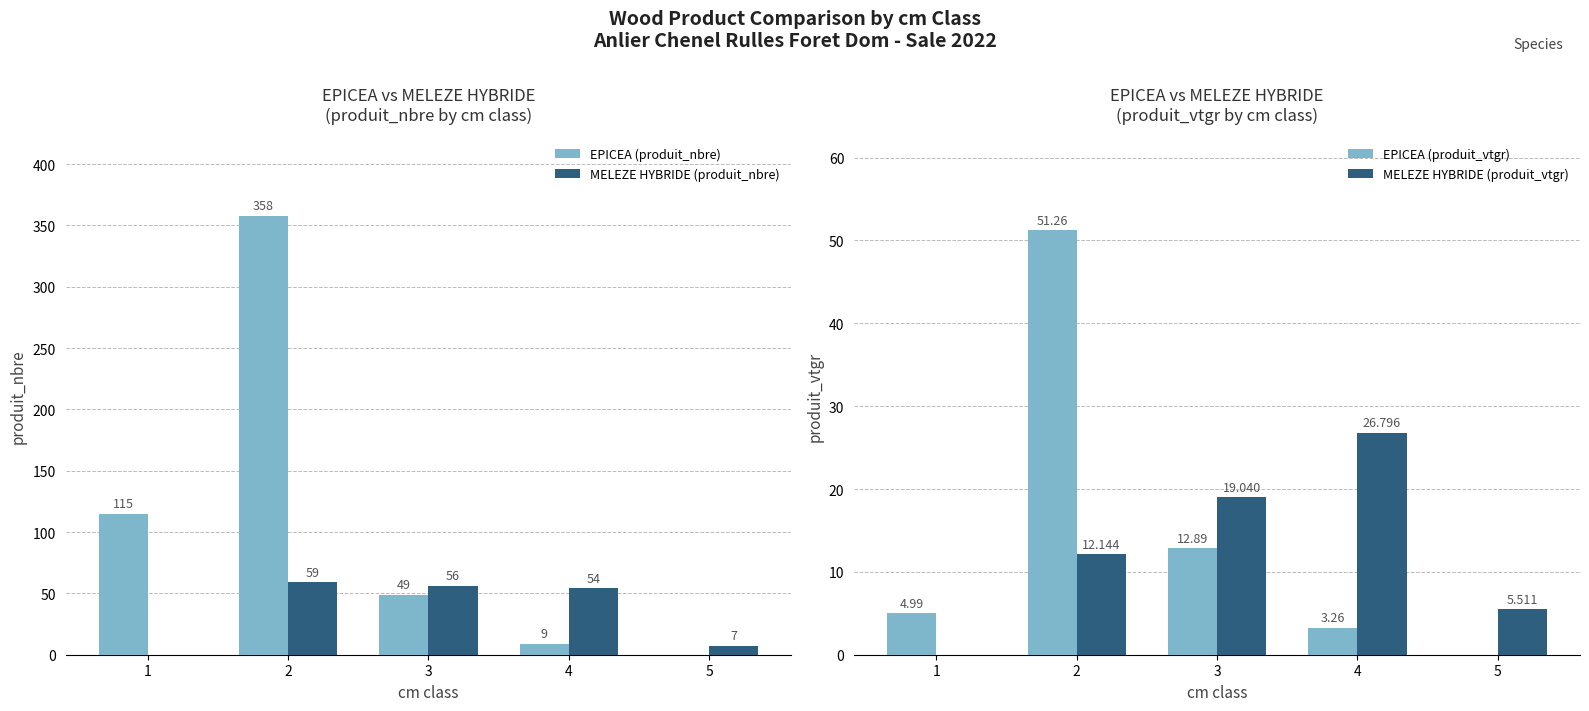

Reading right to left, extract all data points from this chart.

EPICEA (produit_nbre): 5=0.0	4=9.0	3=49.0	2=358.0	1=115.0
MELEZE HYBRIDE (produit_nbre): 5=7.0	4=54.0	3=56.0	2=59.0	1=0.0
EPICEA (produit_vtgr): 5=0.0	4=3.3	3=12.9	2=51.3	1=5.0
MELEZE HYBRIDE (produit_vtgr): 5=5.5	4=26.8	3=19.0	2=12.1	1=0.0